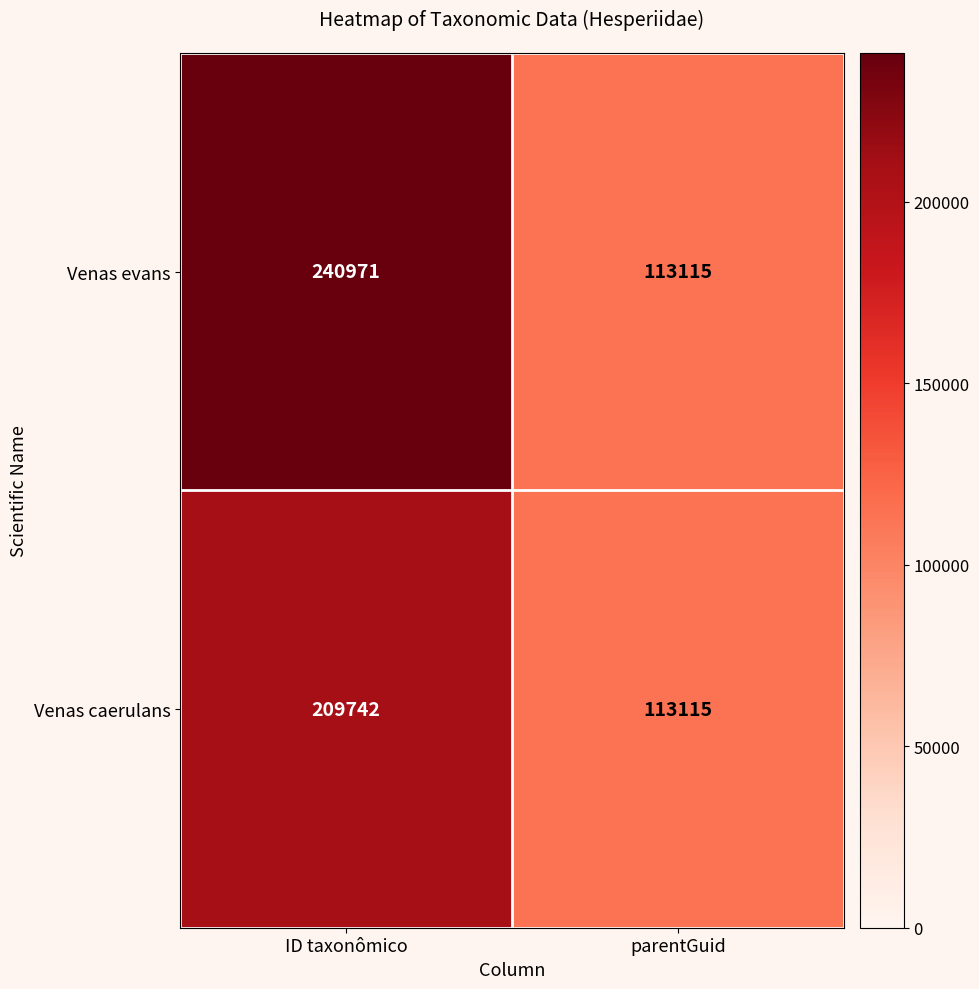

Count the number of categories in the chart.

2